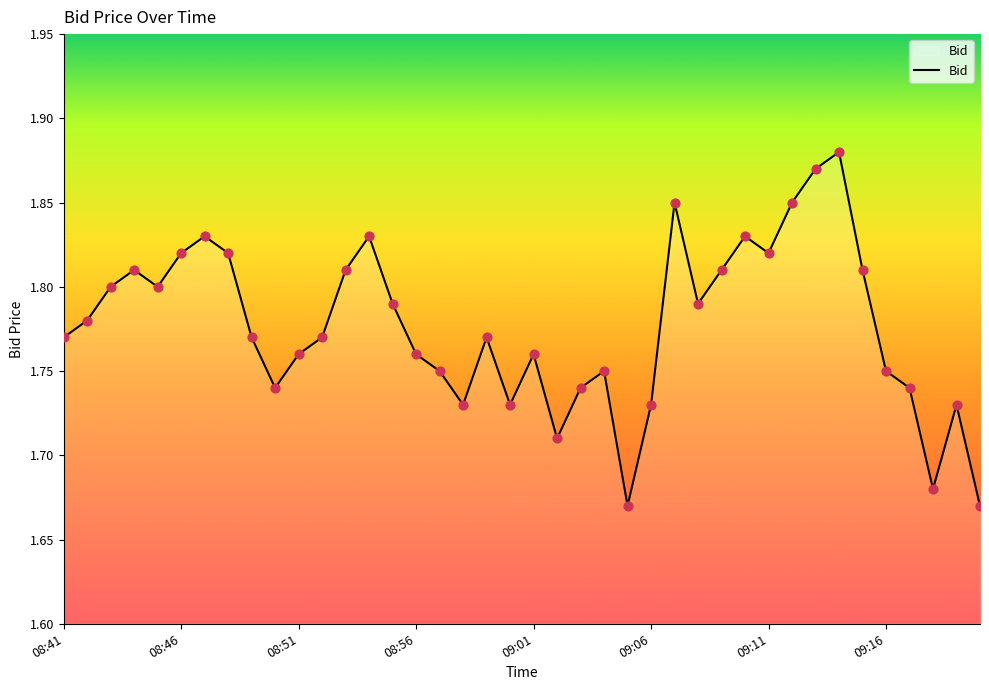

How many lines are shown in the chart?

1